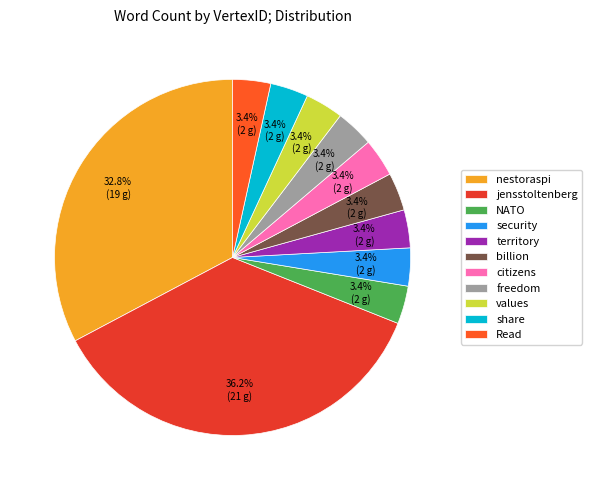

Combined, do NATO and Read account for over 50%?

No